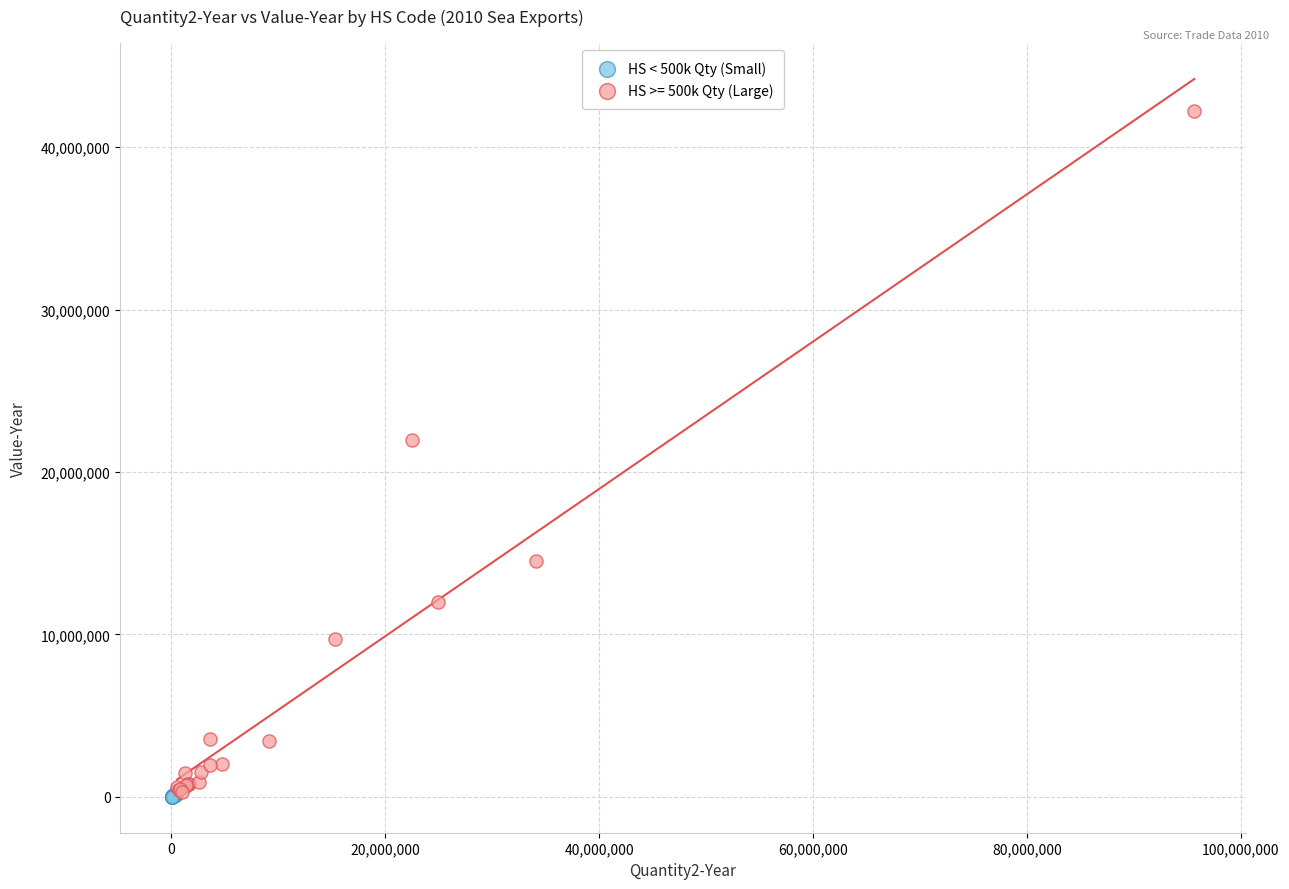

Which series contains the highest Y value?

HS >= 500k Qty (Large)